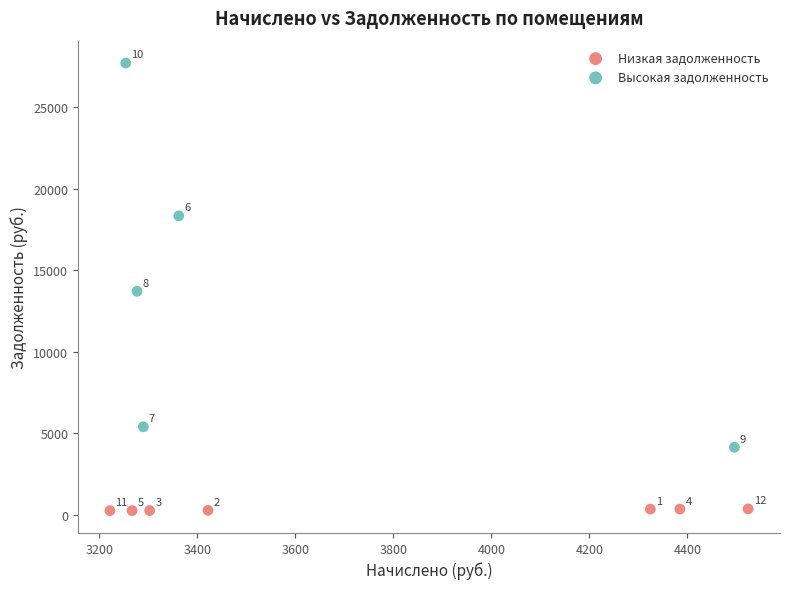

Which series has the largest Y range (max minus min)?

Высокая задолженность